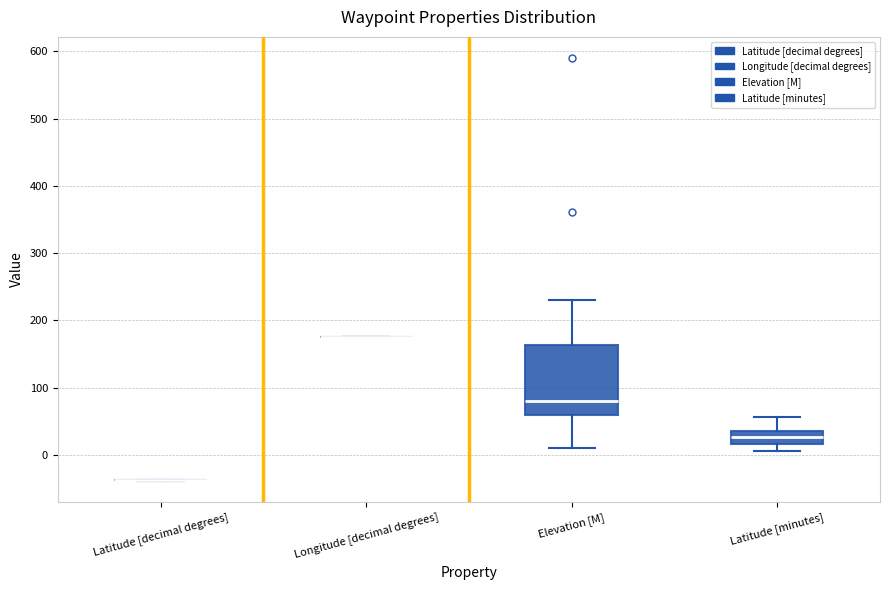

Which box is the tallest, from its lower edge to its upper edge?

Elevation [M]